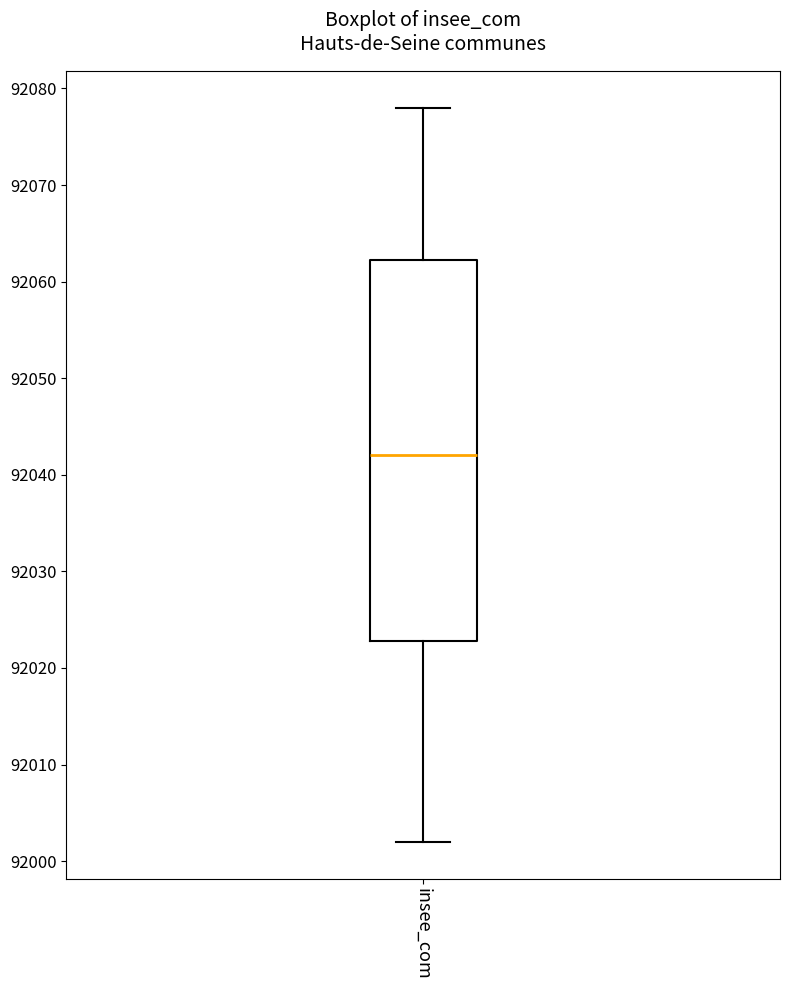

Read this box plot against the y-axis: the position of the median line, the range covered by the box, and the ends of both whiskers. The values are not printed on the chart, so give them approximately, as read against the axis.

median 92042, box 92023 to 92062, whiskers 92002 to 92078